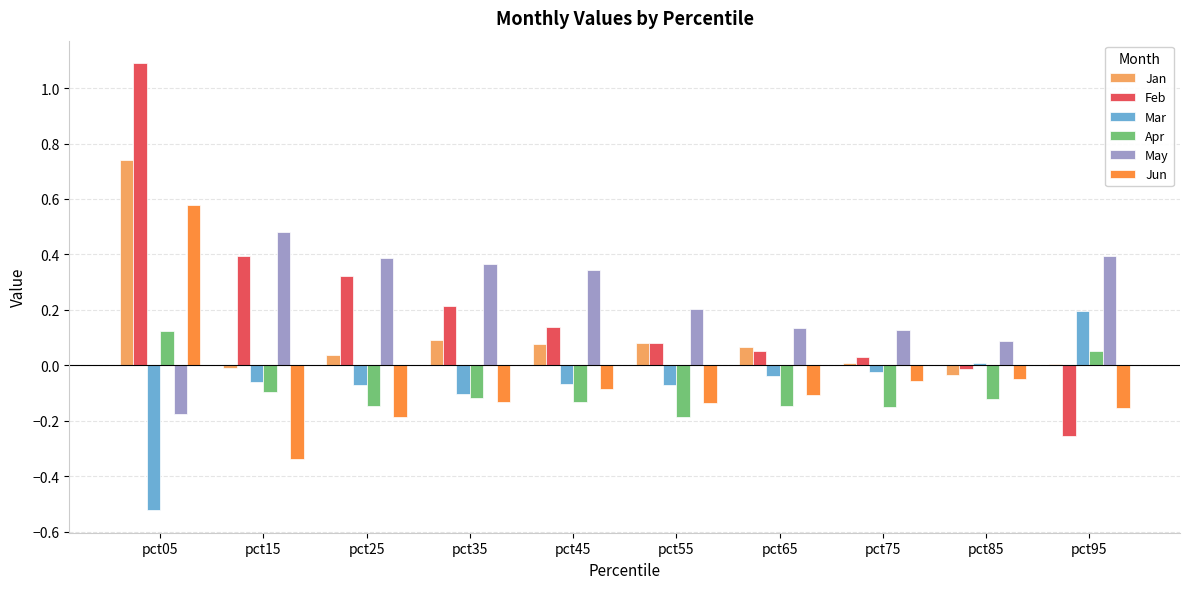

How many groups of bars are there?

10